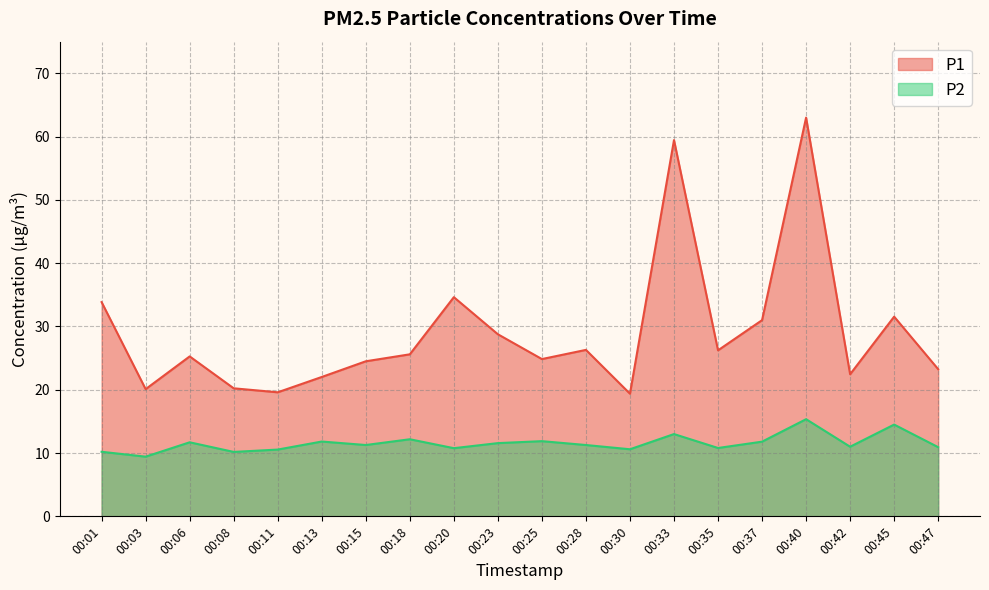

What is the total value across all series at 00:15?

35.8